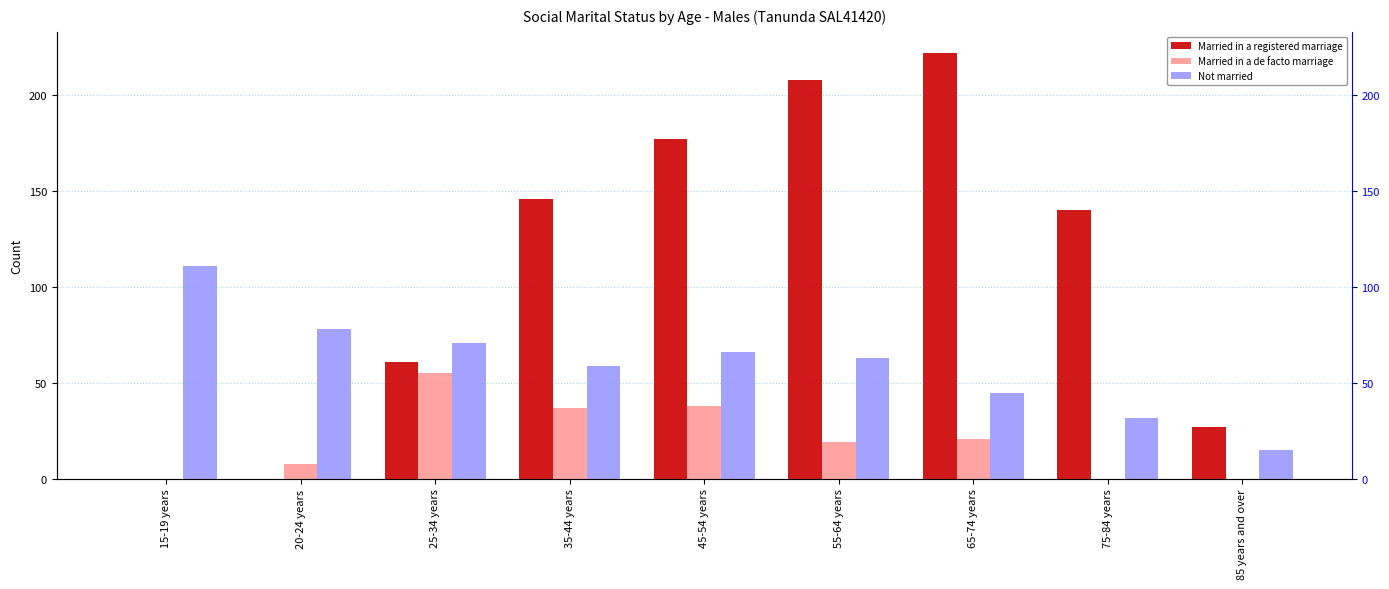

What is the sum of the Not married values at 55-64 years and 15-19 years?

174